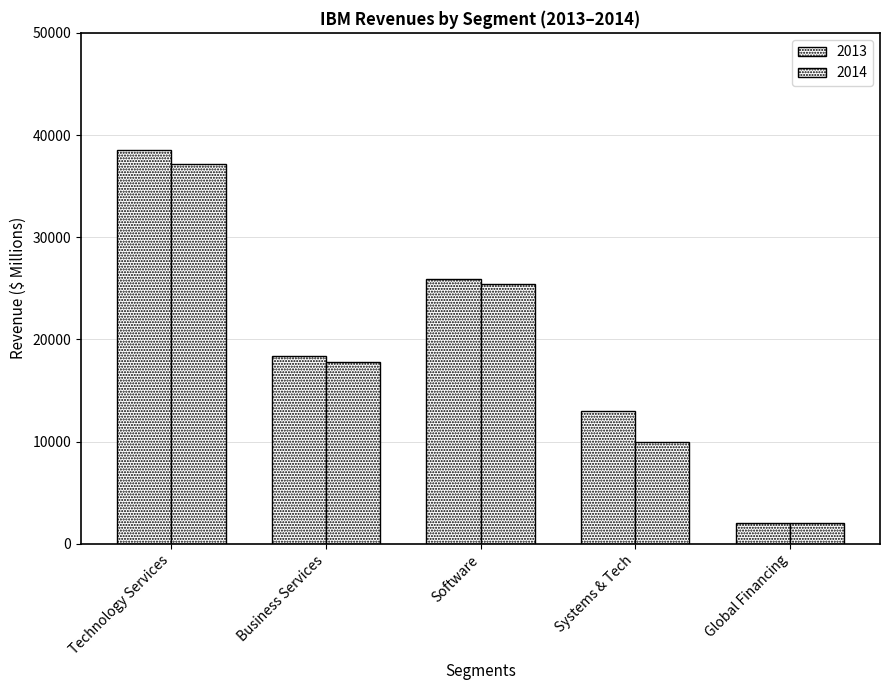

How many bars are there in total?

10